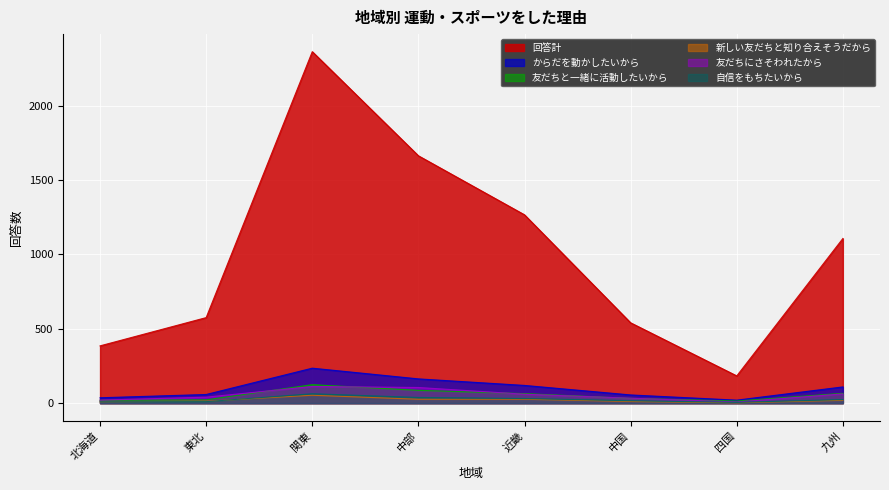

How many data points in 新しい友だちと知り合えそうだから are less than 19?

4